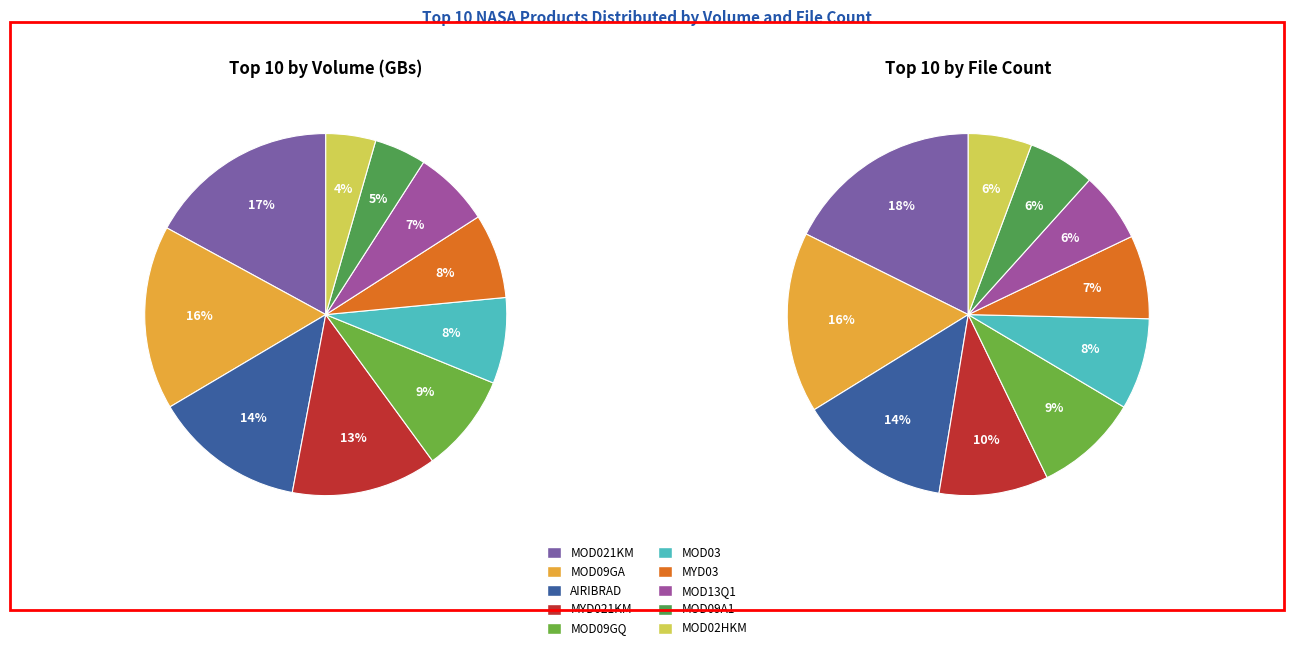

What is the ratio of the value at MOD09GA to the value at MYD021KM?

1.3